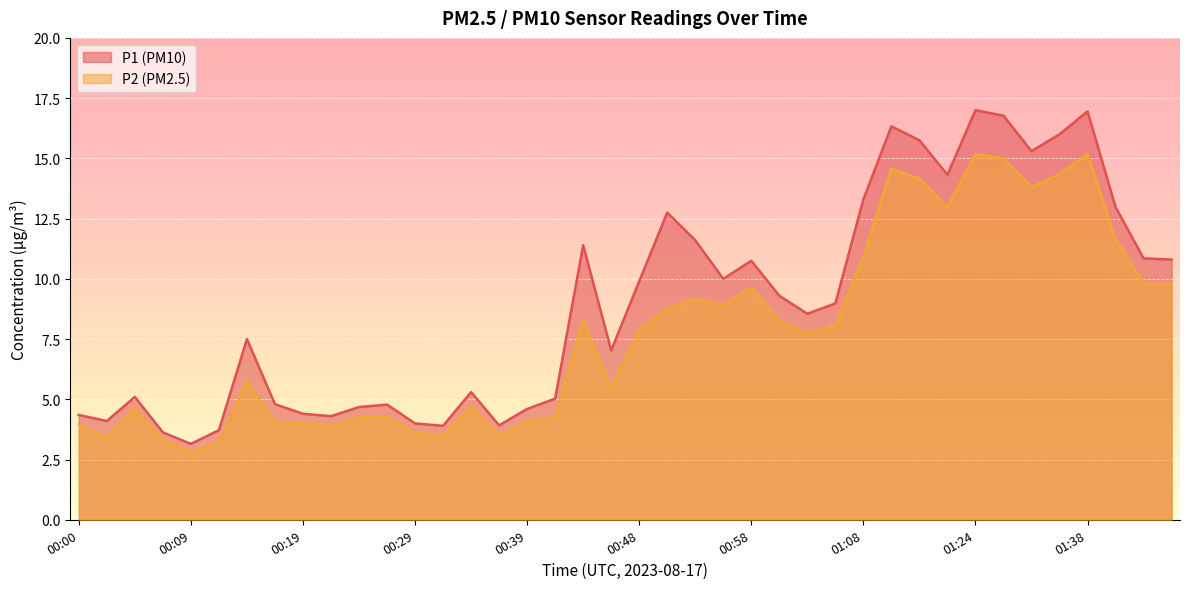

What is the maximum value shown in the chart?

17.0